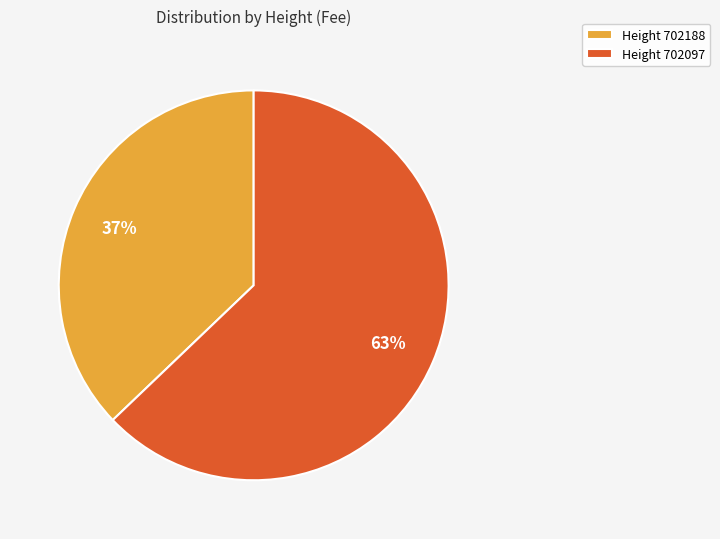

Rank the categories by value from lowest to highest.

Height 702188, Height 702097